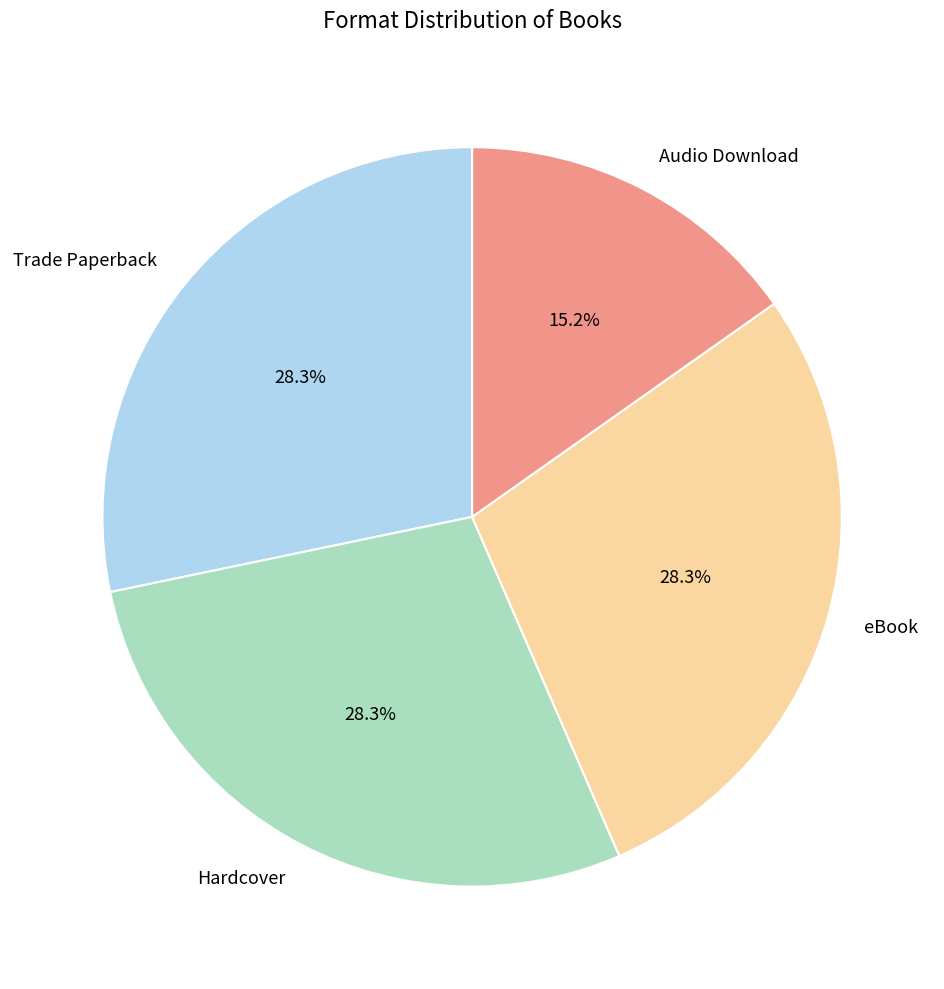

The Audio Download slice represents 28% of the pie. True or false?

False